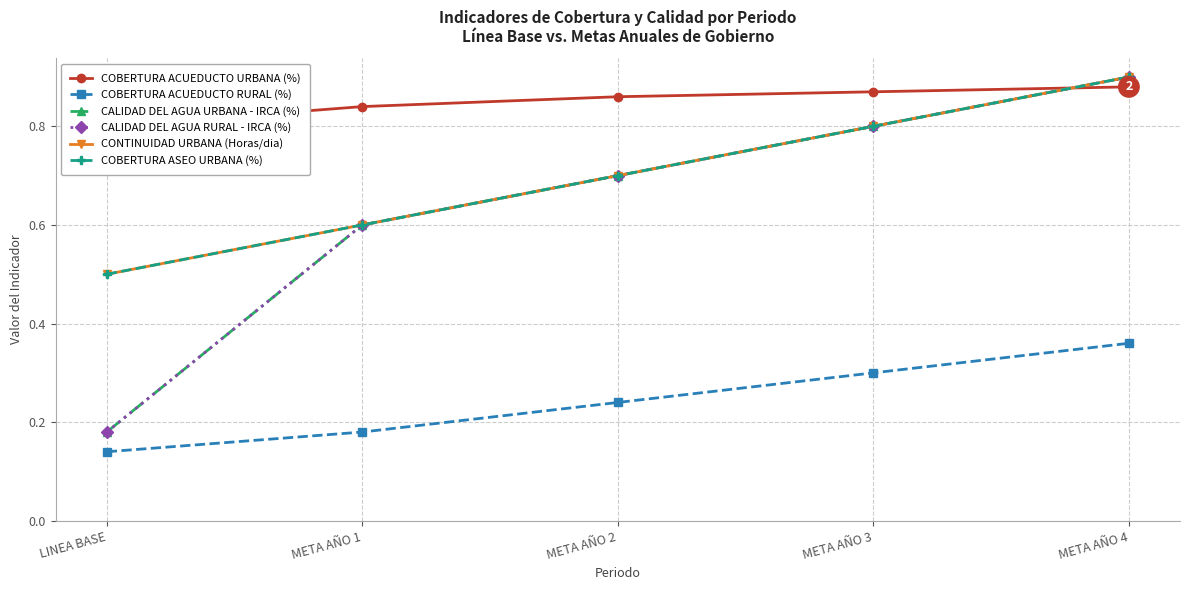

What is the total value across all series at META AÑO 4?

4.8